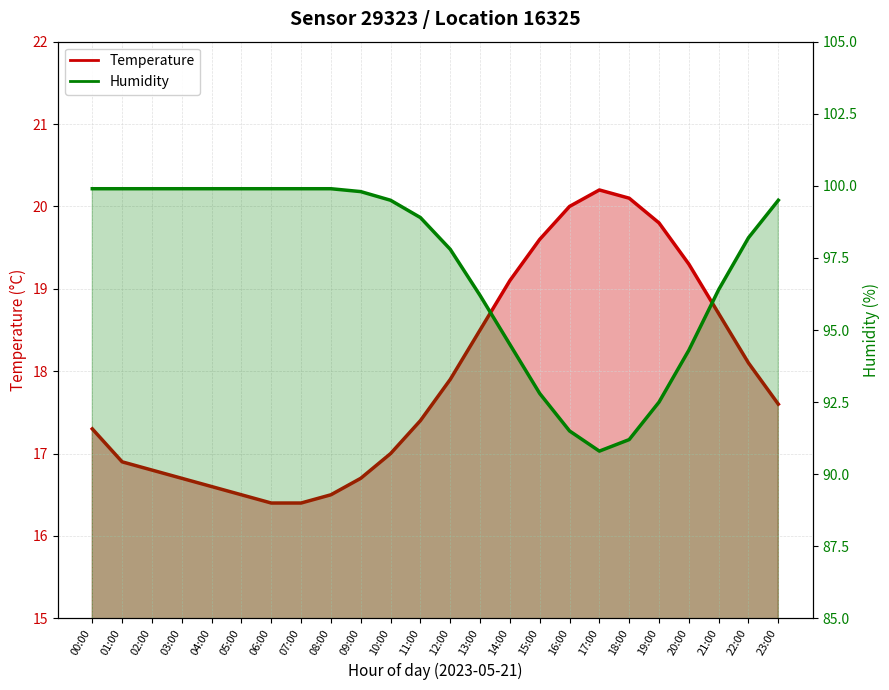

What are all the series names shown in the legend?

temperature line, humidity line